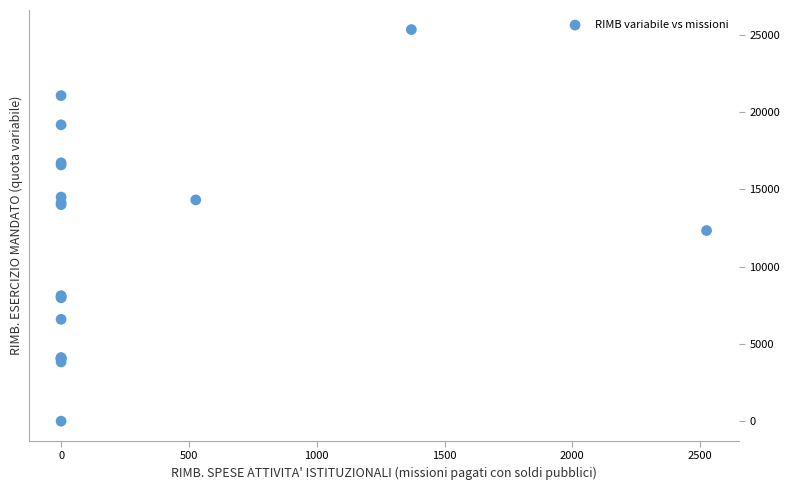

What Y value in the scatter plot is closest to 12672?

12337.9